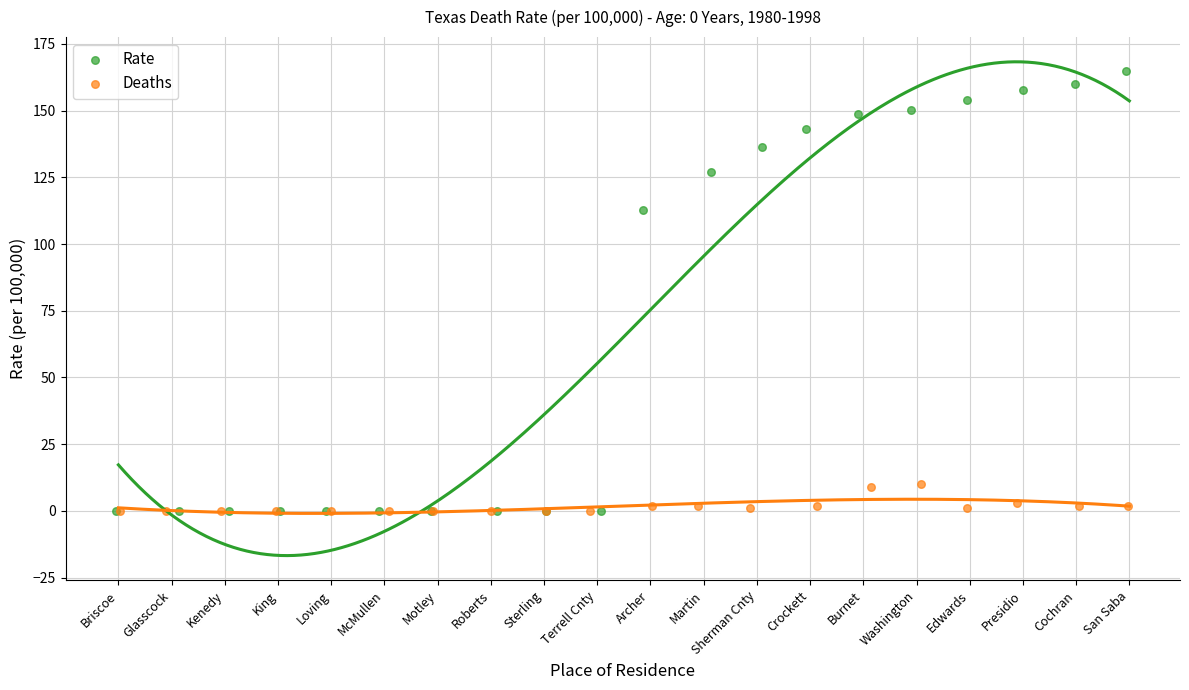

Which series has the widest spread of Y values?

Rate